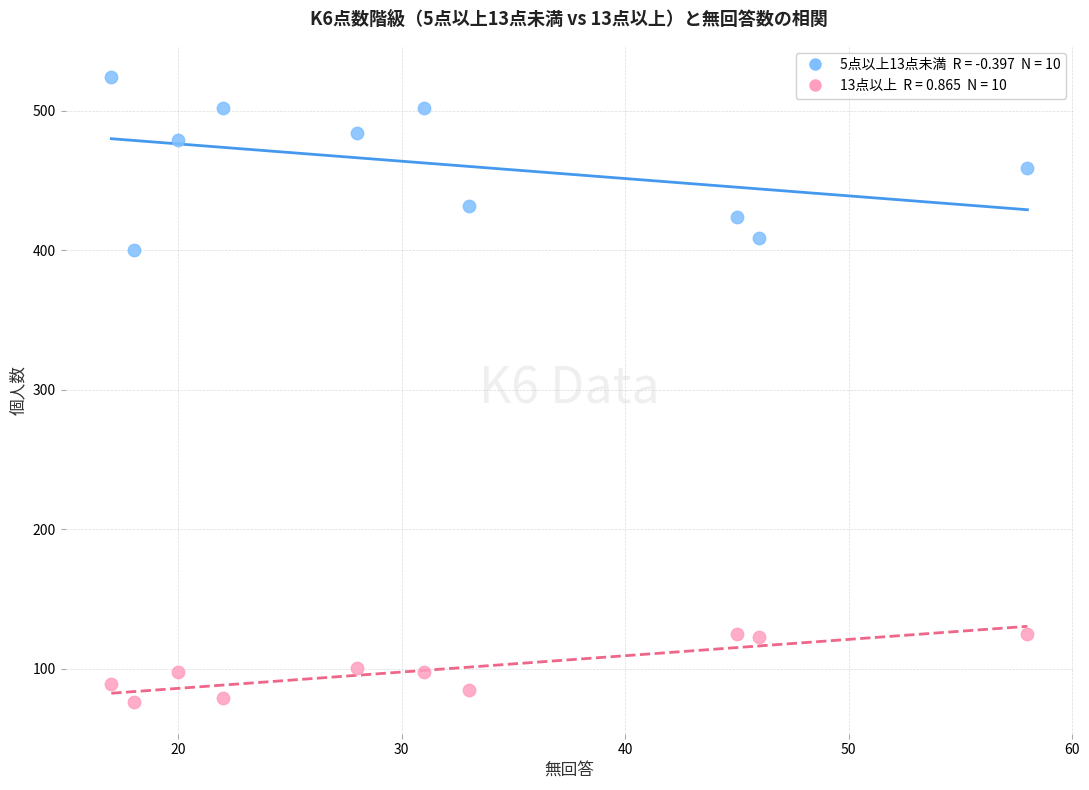

Across all series, what Y value is closest to 300?

400